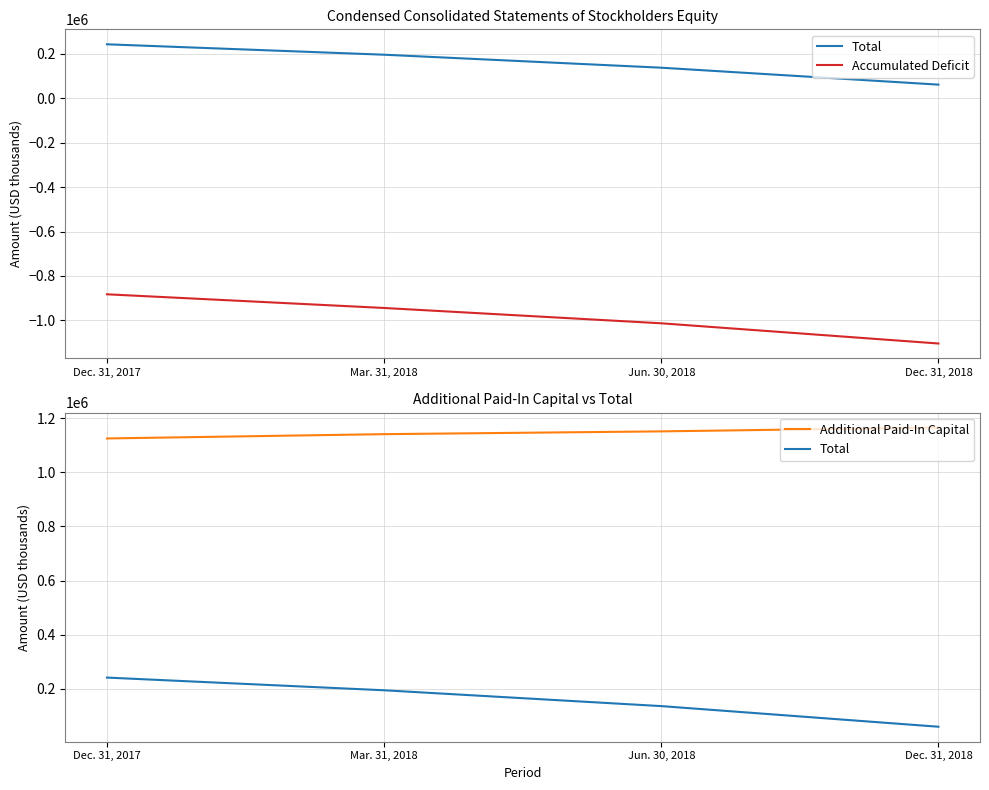

What is the label of the 4th point from the left?

Dec. 31, 2018